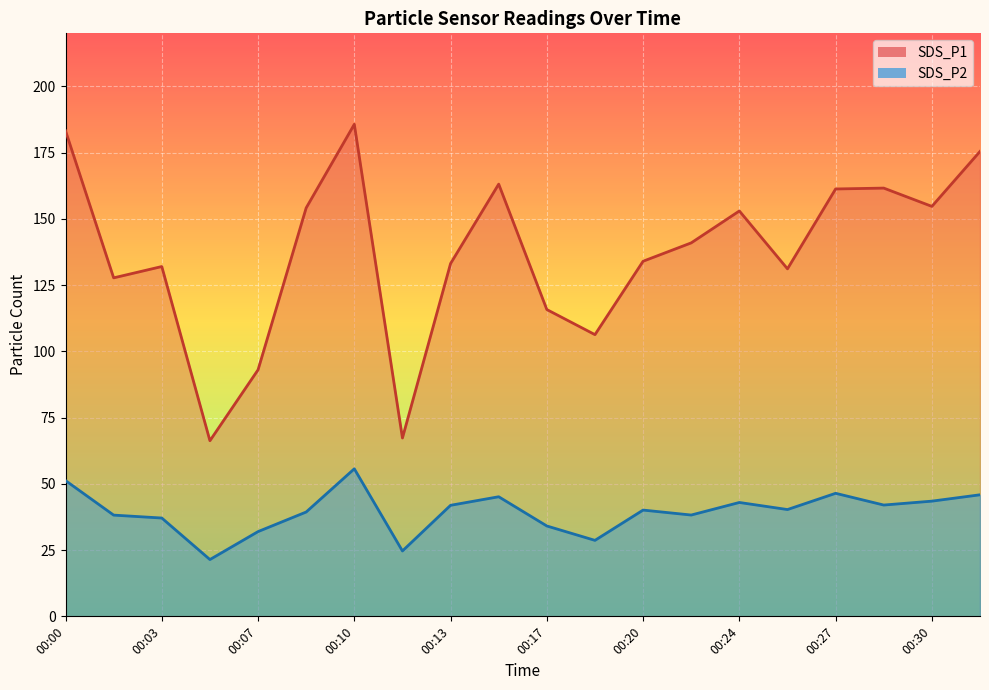

At which category does SDS_P2 reach its first local valley?

00:05